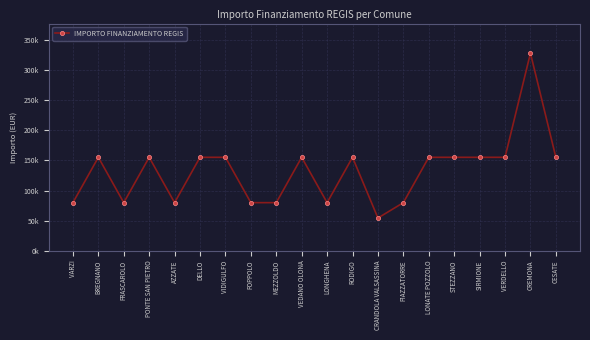

What is the sum of the values at FOPPOLO and RODIGO?

235156